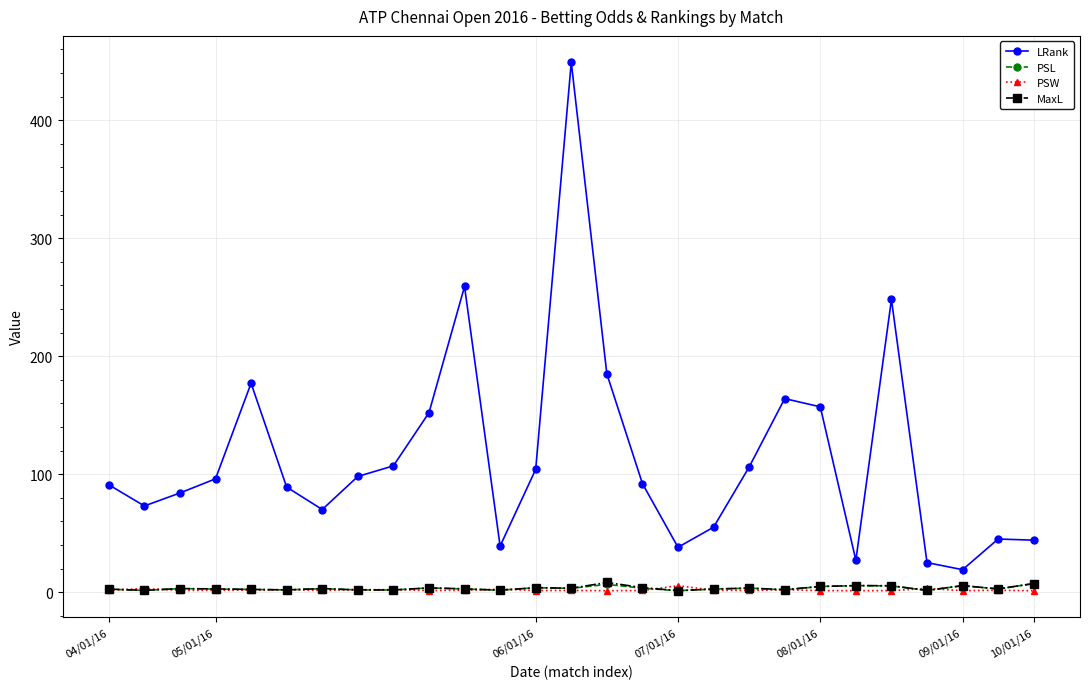

True or false: MaxL has more than 0 points higher than both neighbors.

True